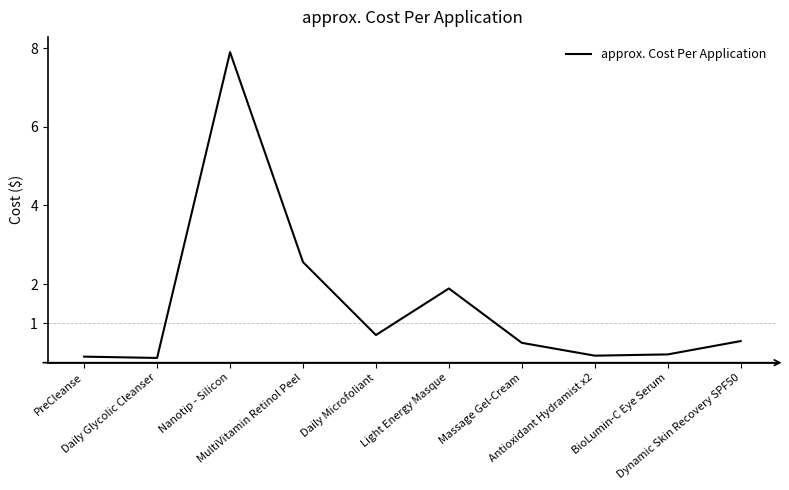

True or false: the data has more than 0 interior local peaks.

True